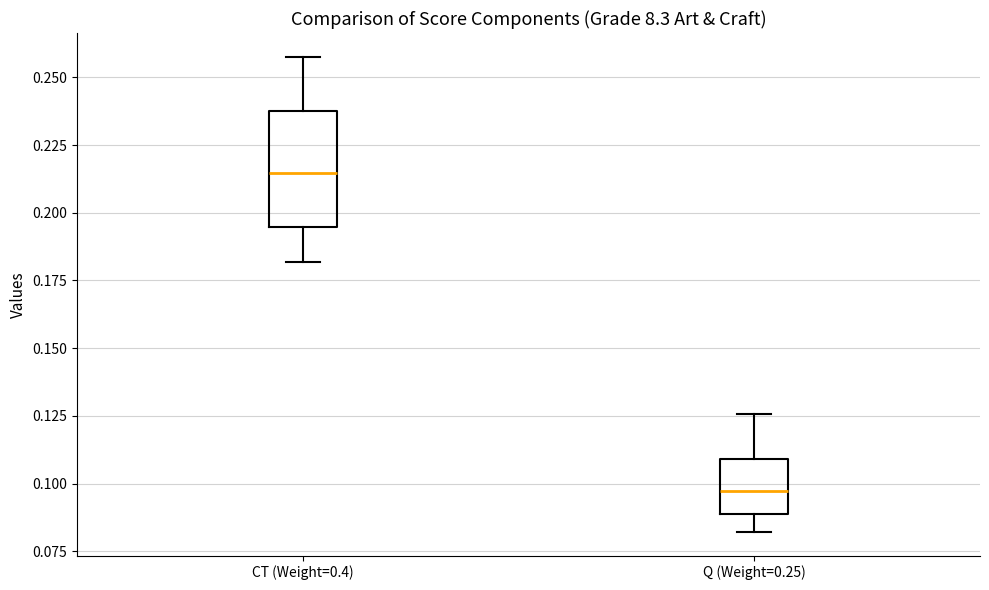

Which box's median line is the lowest?

Q (Weight=0.25)